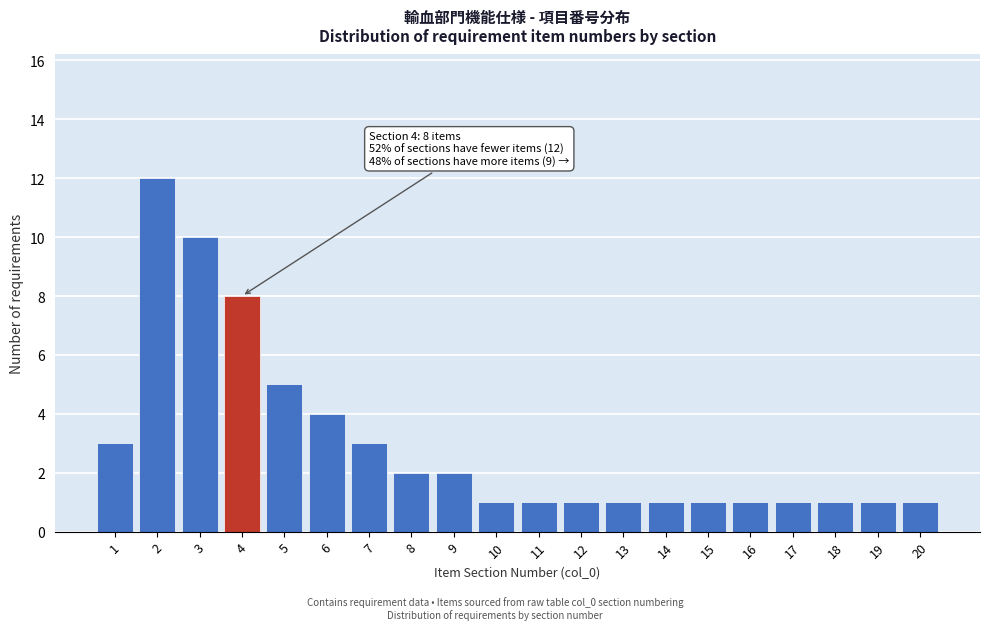

Reading left to right, extract all data points from this chart.

3	12	10	8	5	4	3	2	2	1	1	1	1	1	1	1	1	1	1	1